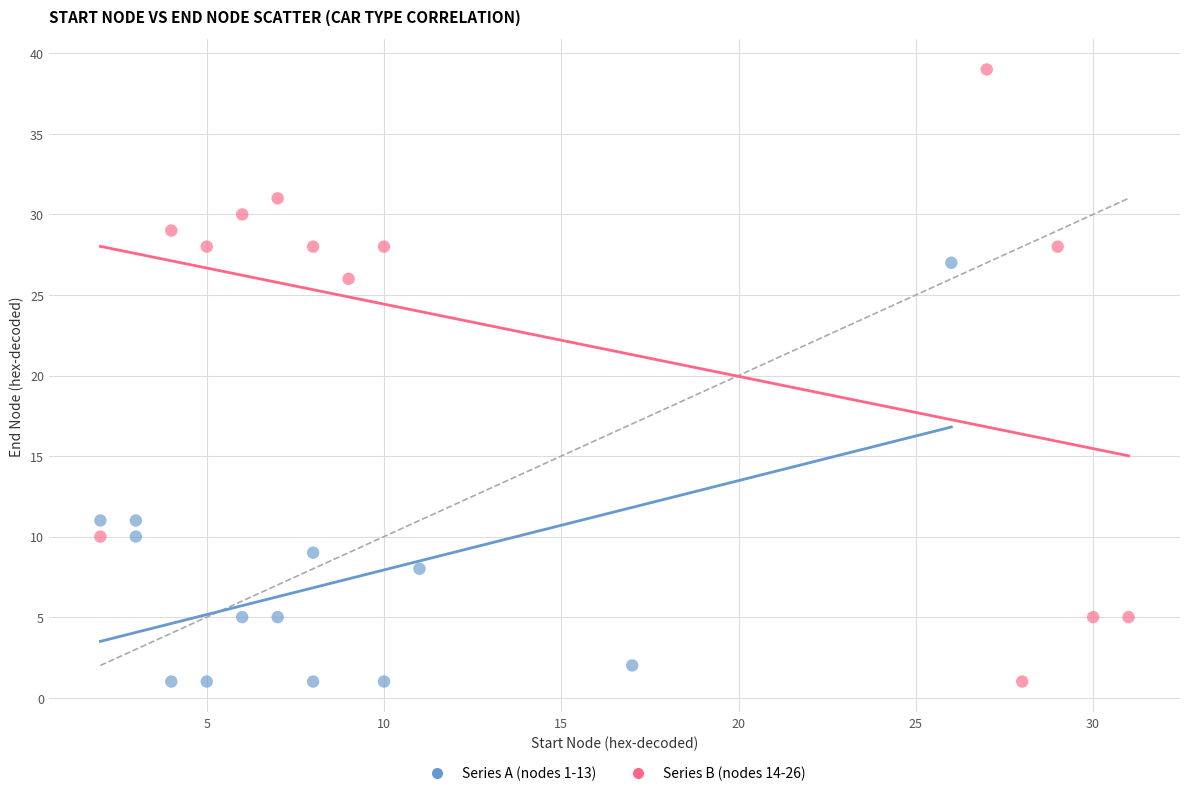

Which series reaches the maximum Y coordinate?

Series B (nodes 14-26)